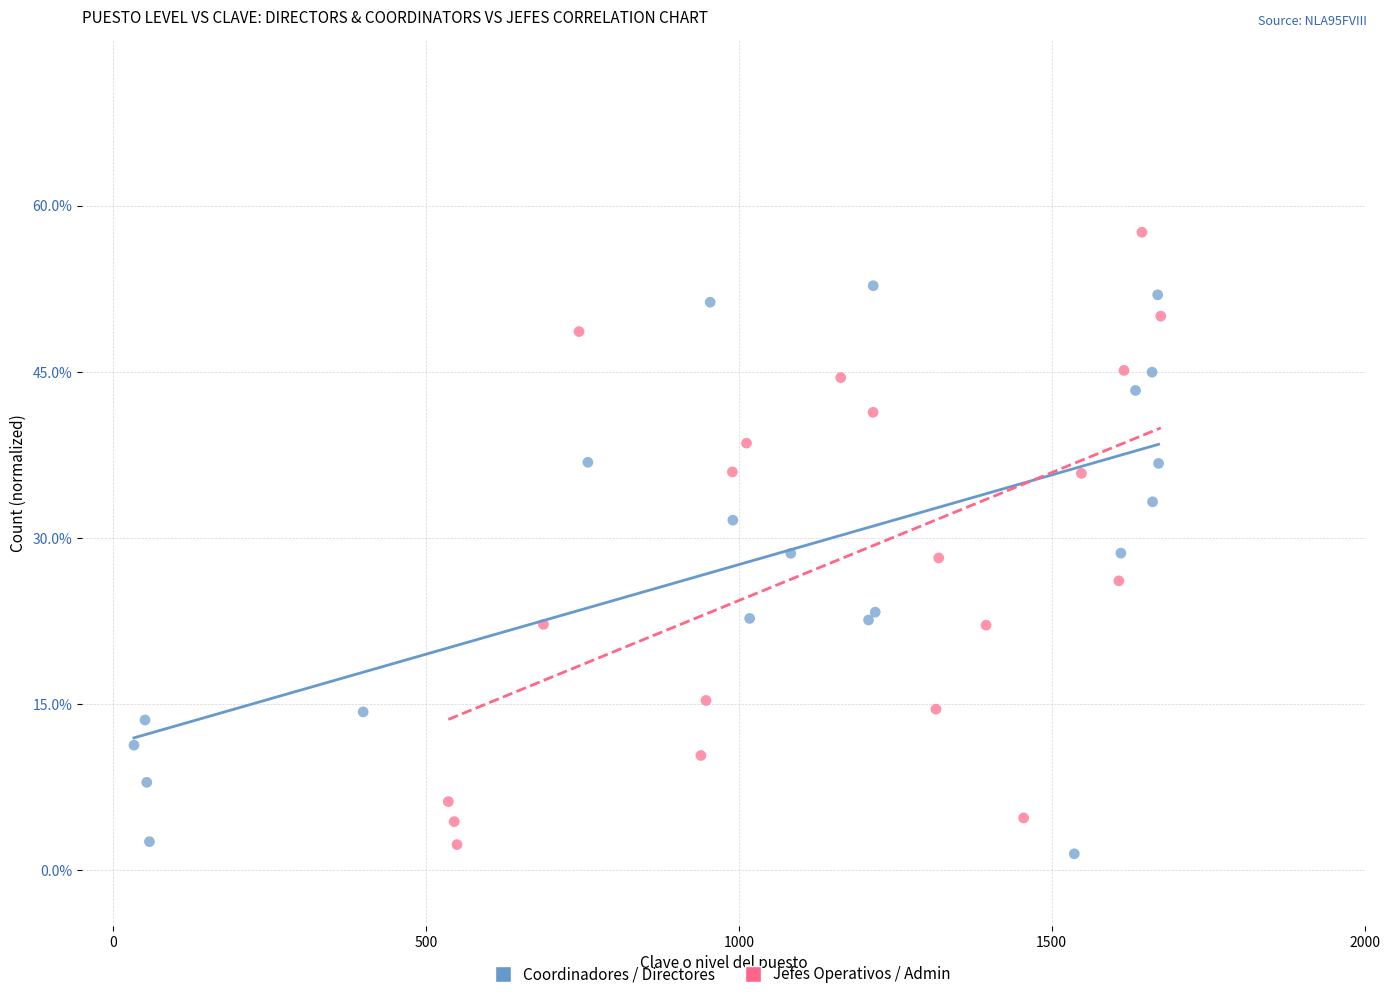

What are all the series names shown in the legend?

Coordinadores / Directores, Jefes Operativos / Admin